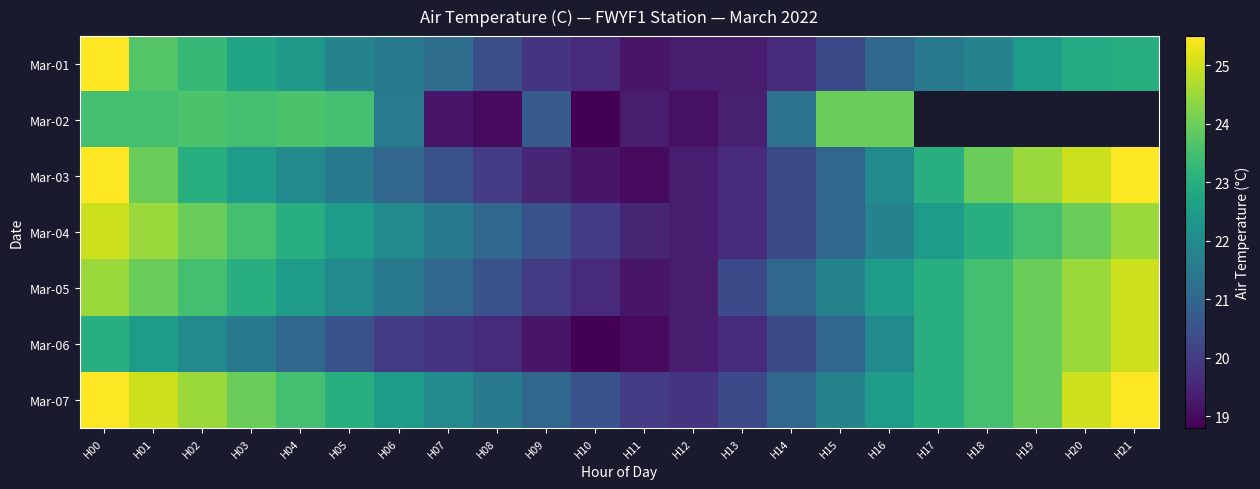

What is the total value across all series at H02?

163.9